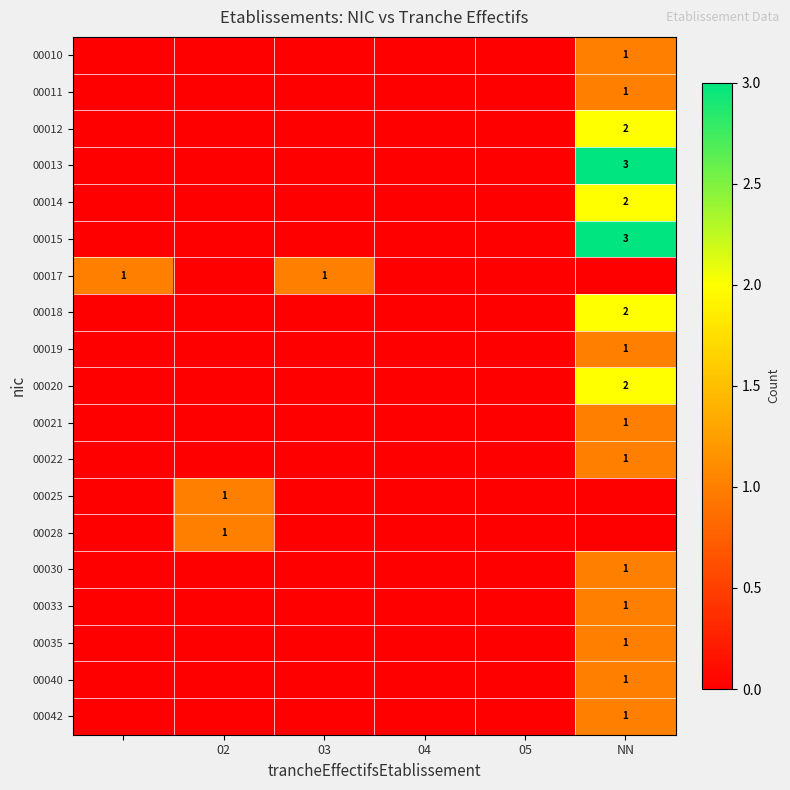

True or false: 00019 has a value of 0 at NN.

False